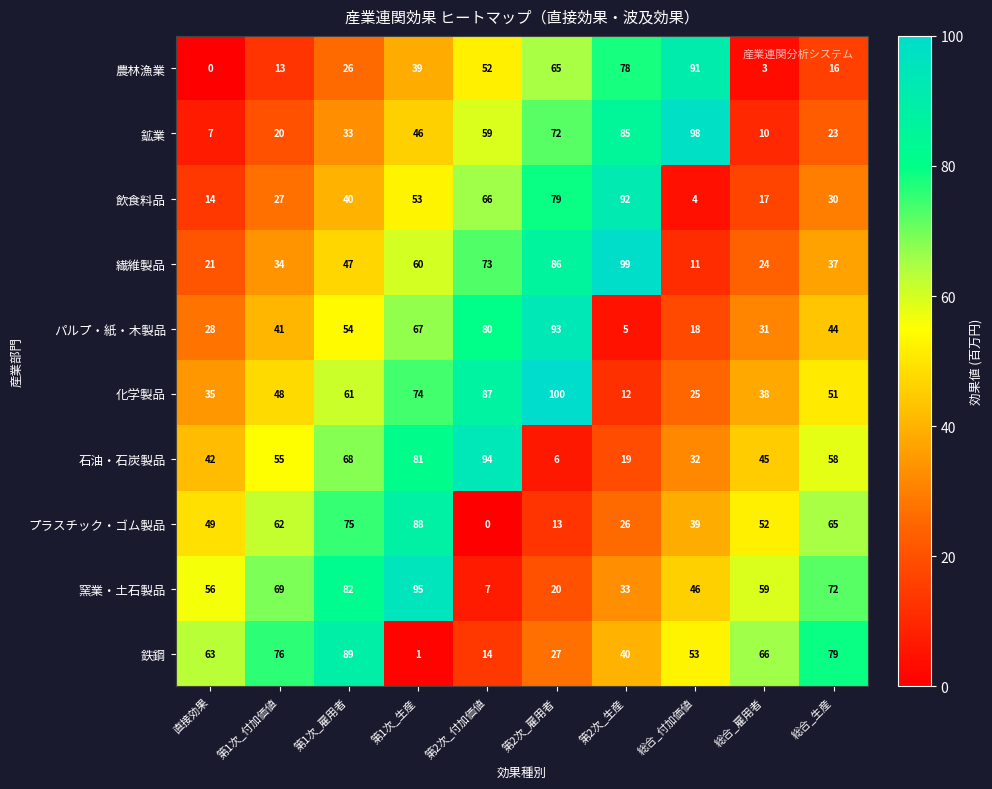

How many series are shown in this chart?

10